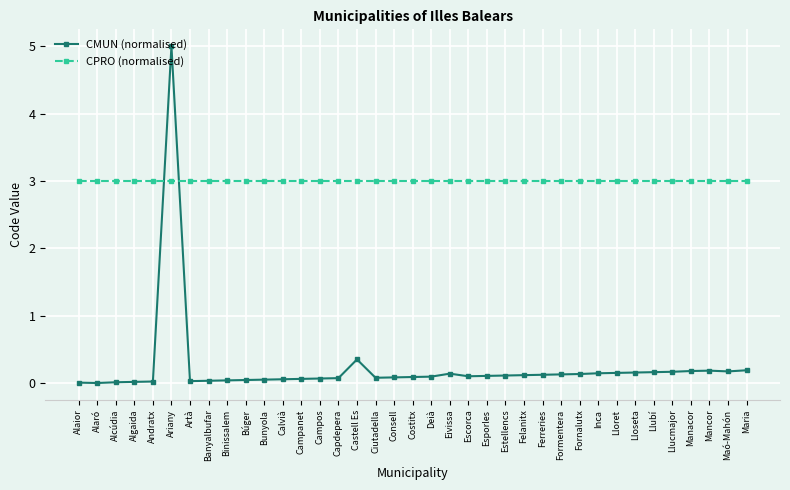

What is the greatest value displayed?

5.0